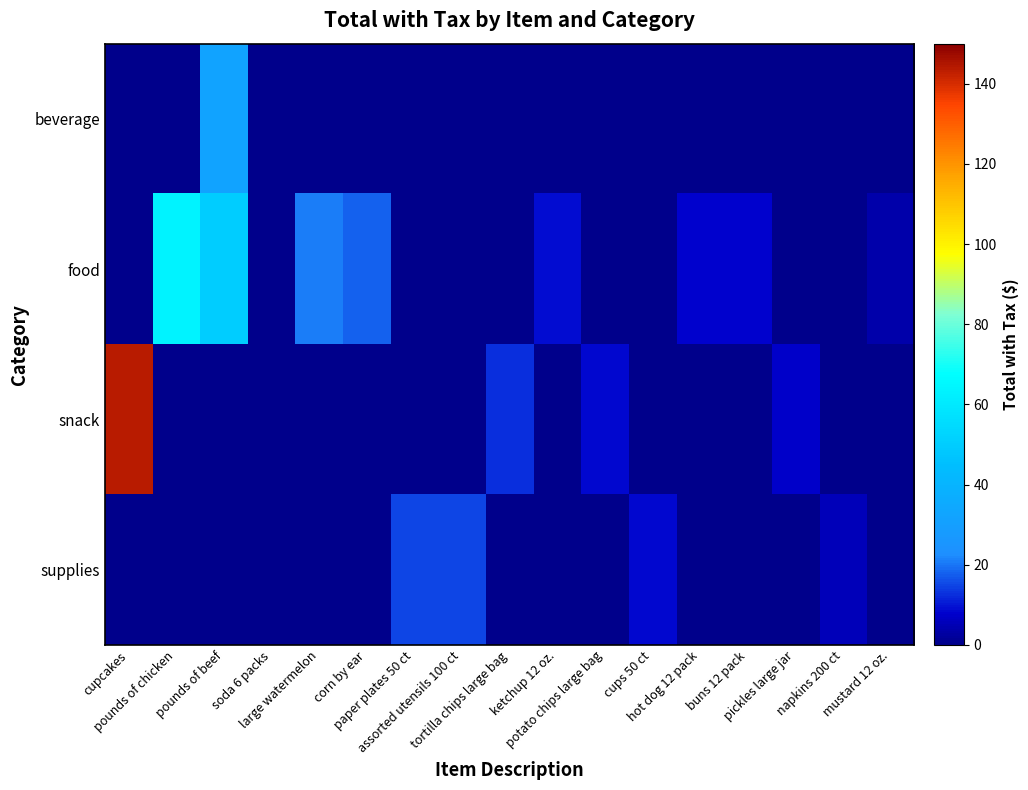

Which series changed the most between cupcakes and hot dog 12 pack?

snack